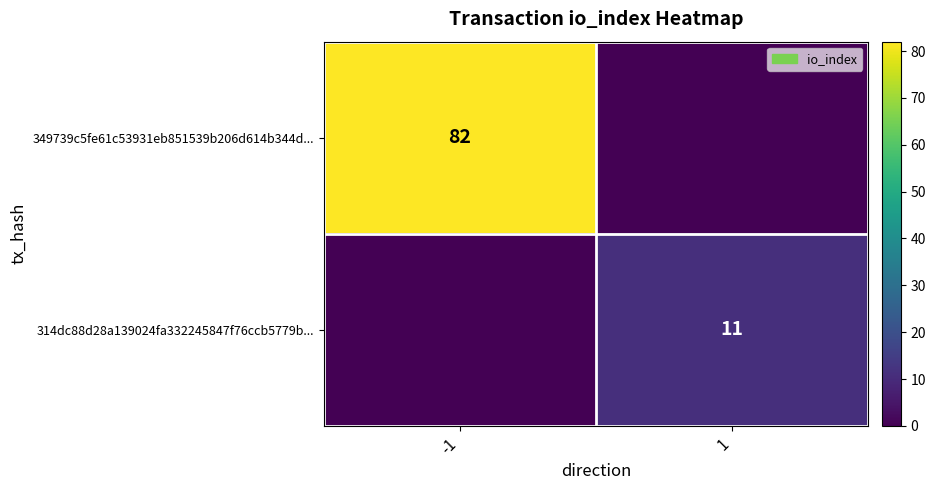

How many categories are shown in the chart?

2